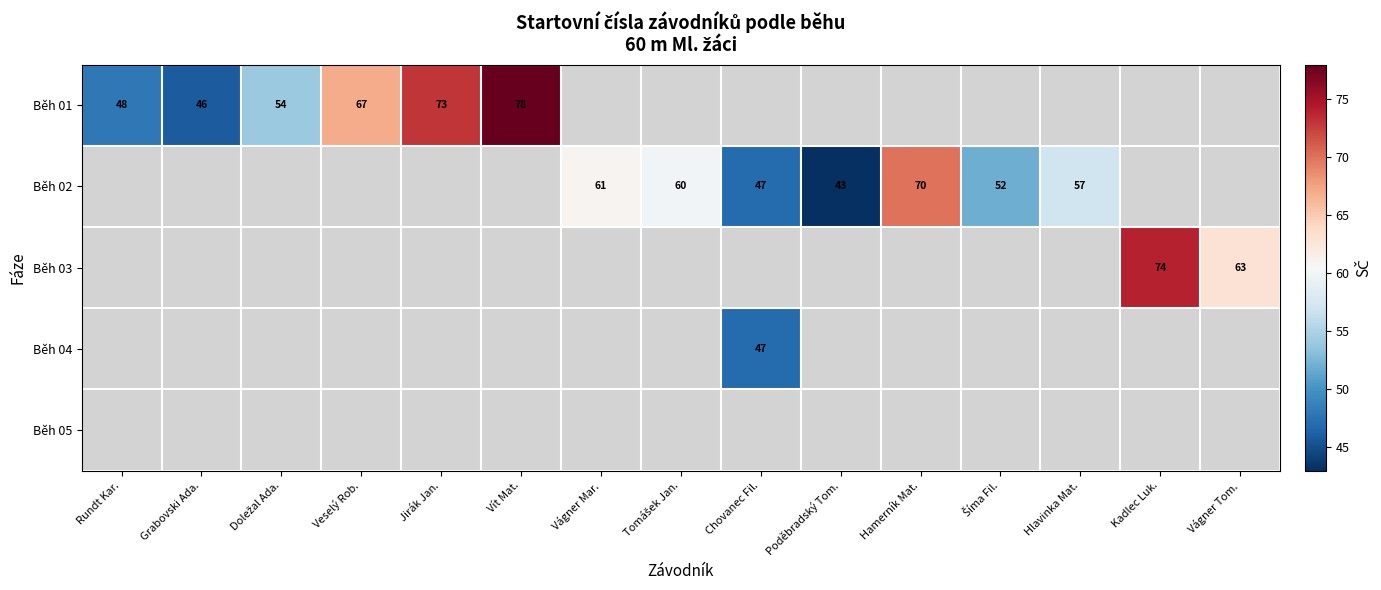

Is the value of Běh 03 at Vágner Tom. greater than the value of Běh 01 at Vít Mat.?

No